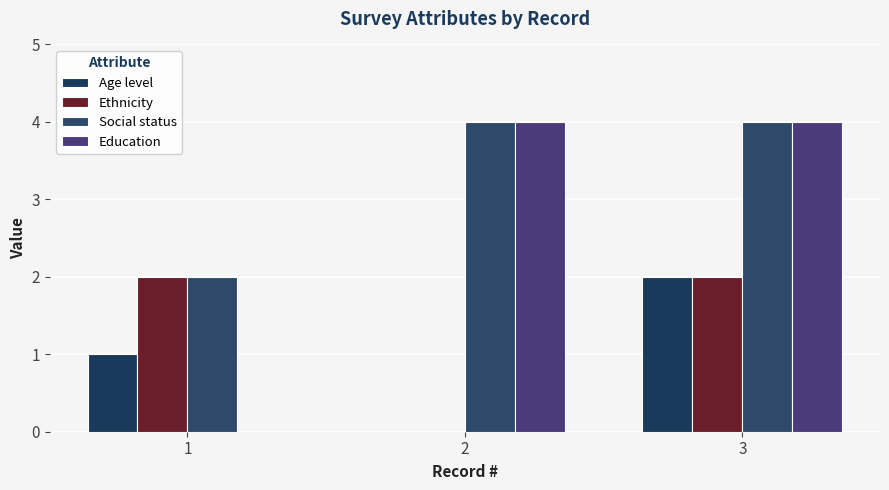

At which label is Ethnicity closest to 1?

1